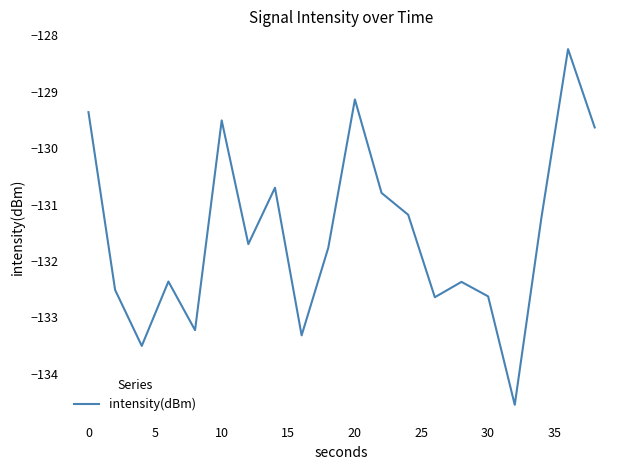

What is the maximum value shown in the chart?

-128.2